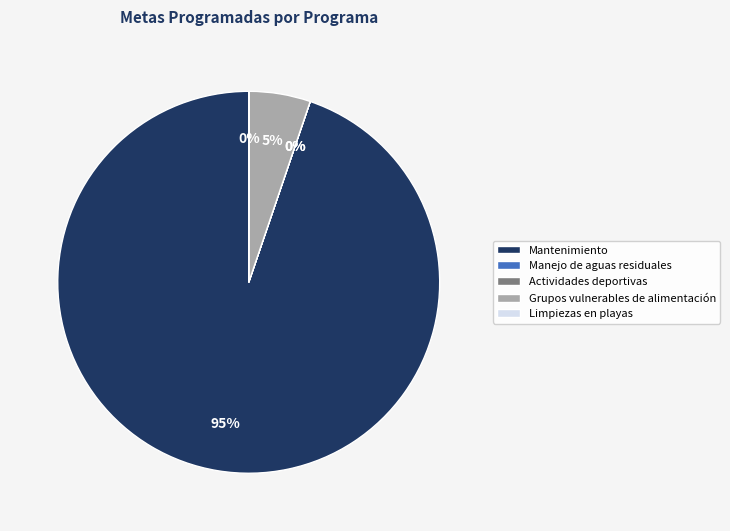

Is there a majority slice in this chart?

Yes